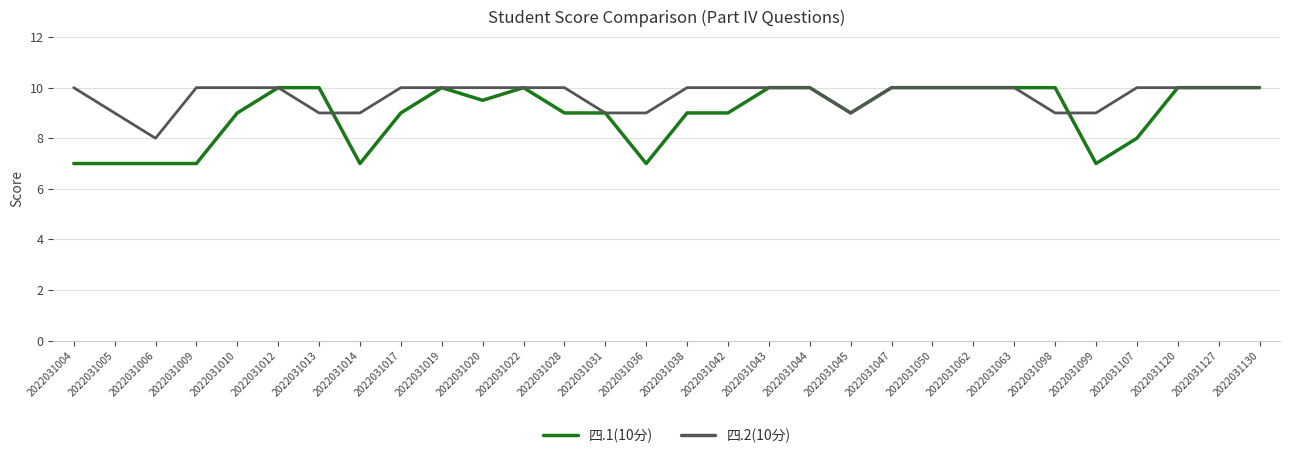

Rank the series by their average value, from lowest to highest.

四.1(10分), 四.2(10分)